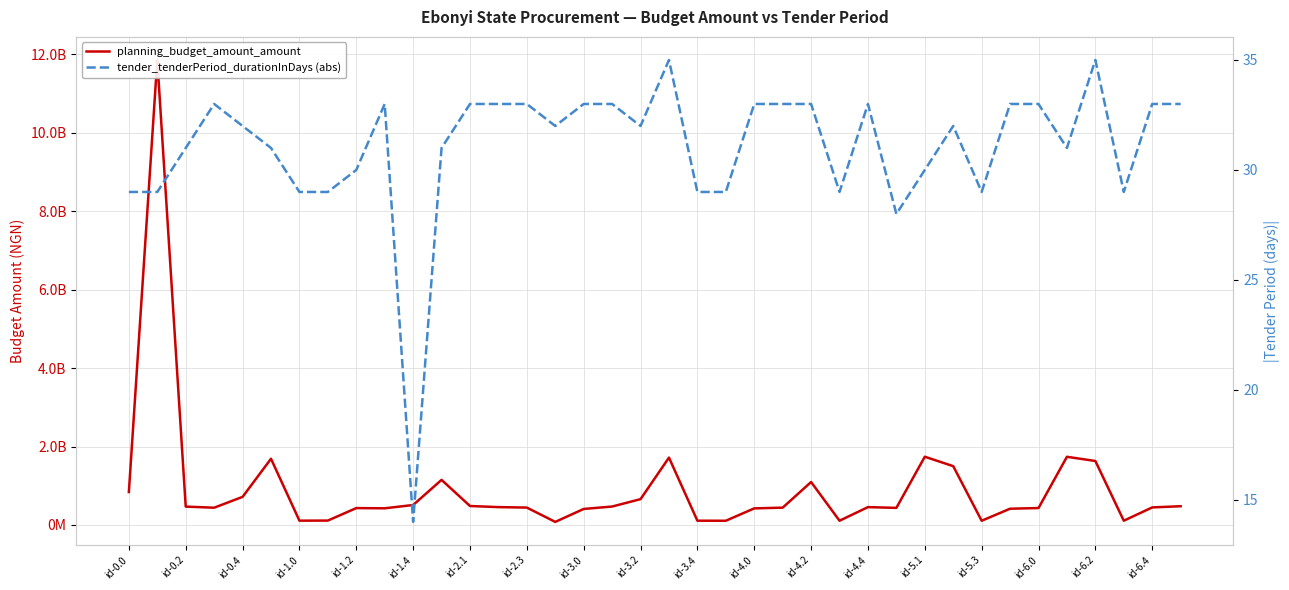

What is the label of the 27th point from the right?

id-4.0